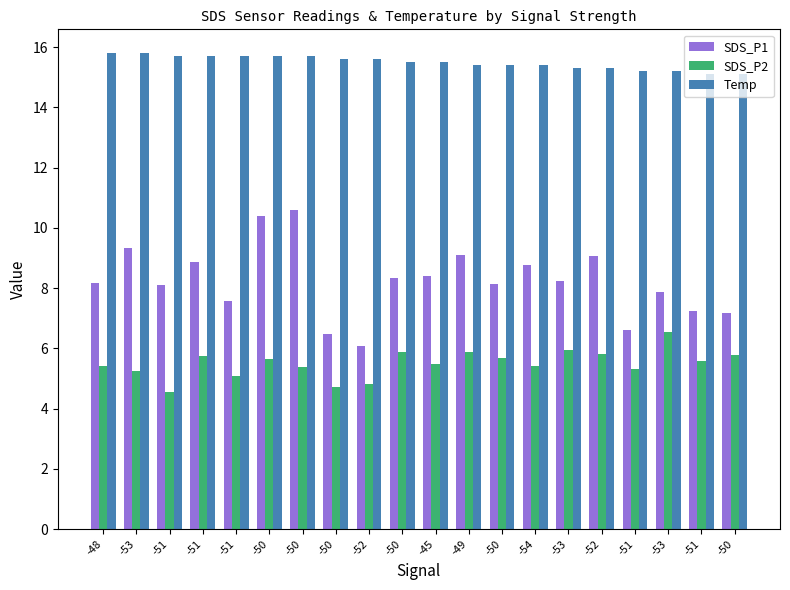

Rank the series by their maximum value, from lowest to highest.

SDS_P2, SDS_P1, Temp